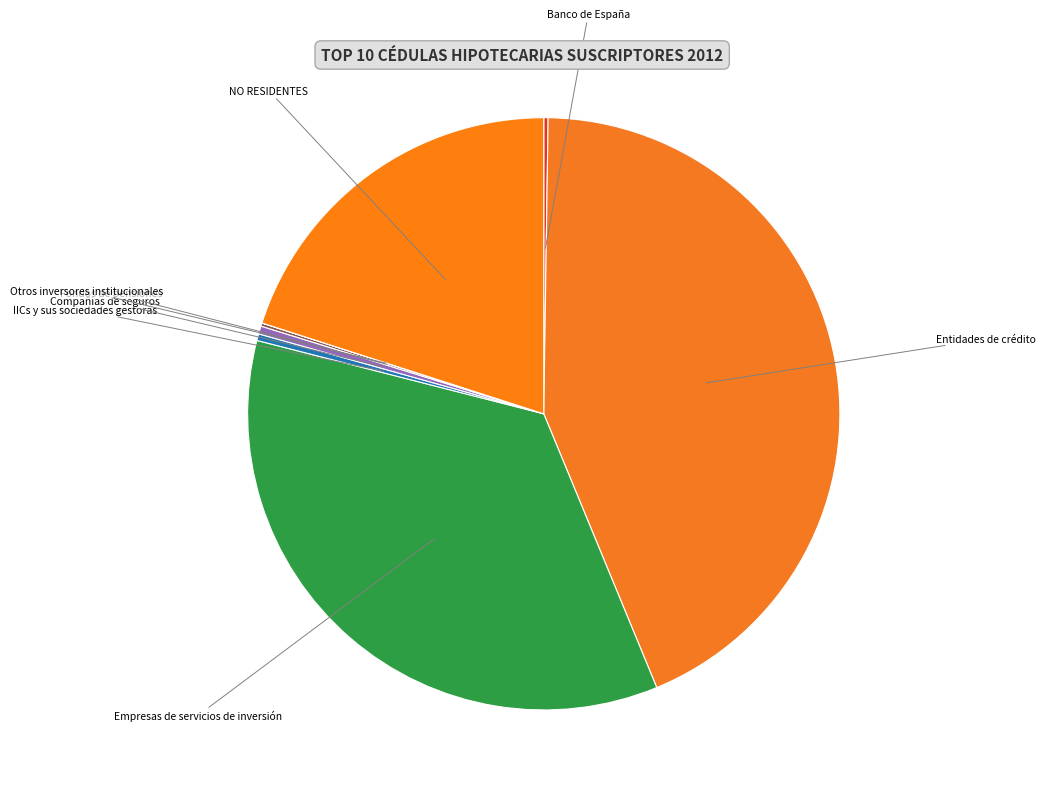

Which slice is the largest?

Entidades de crédito